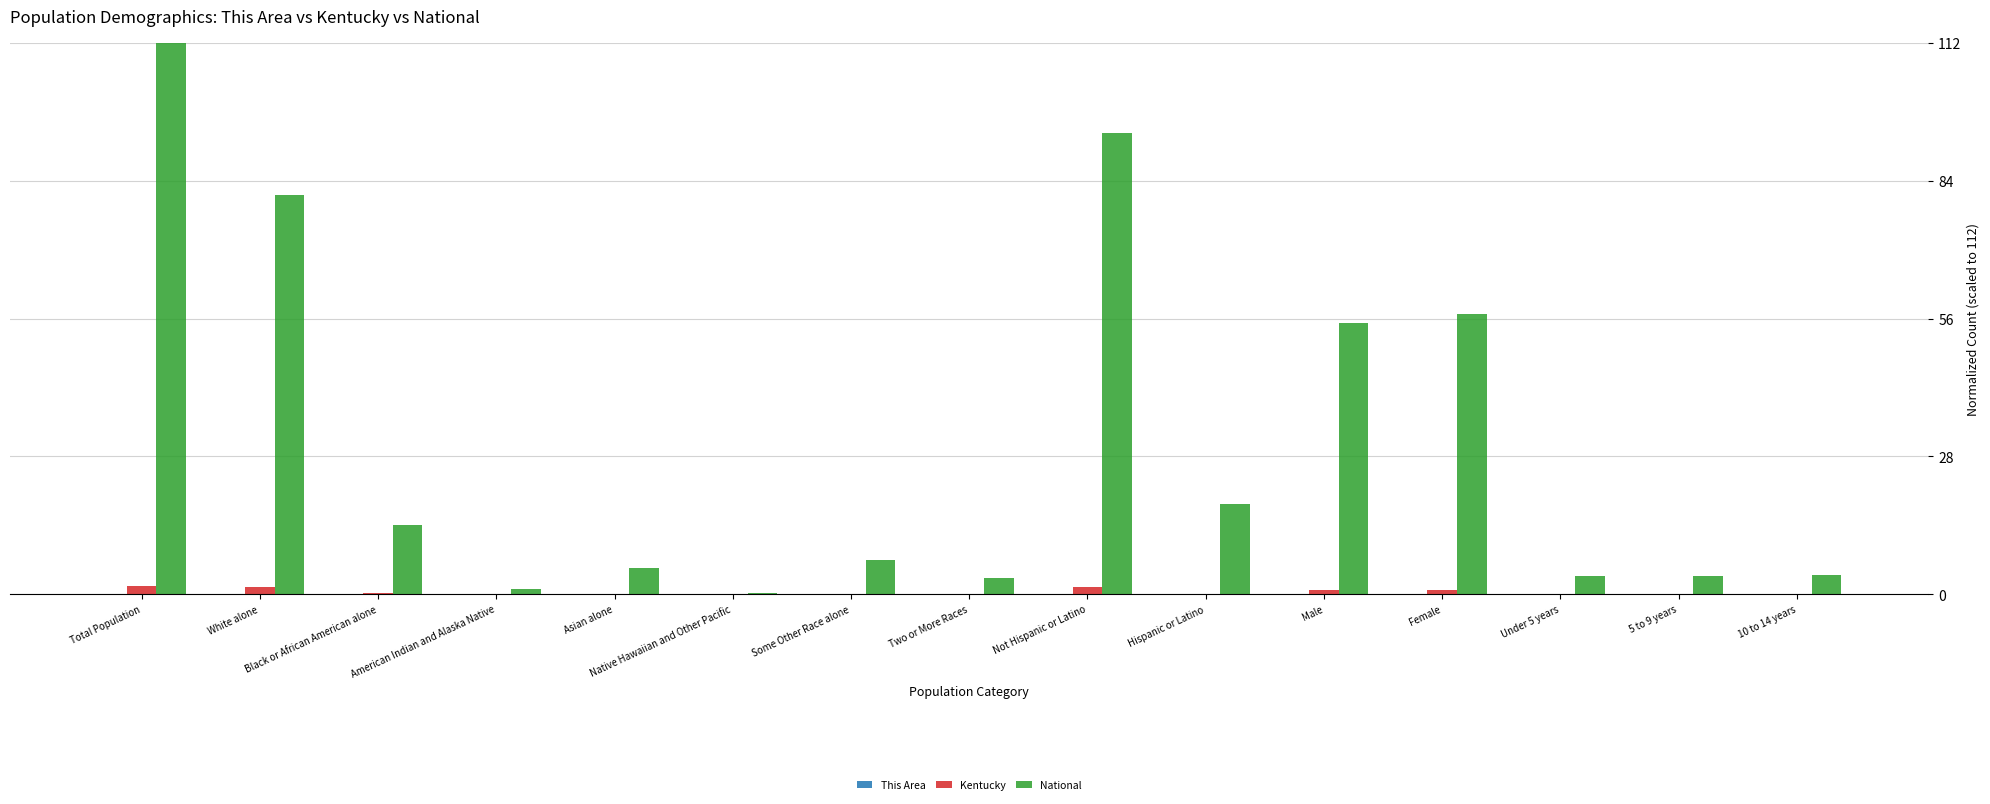

At which label does National reach its peak?

Total Population